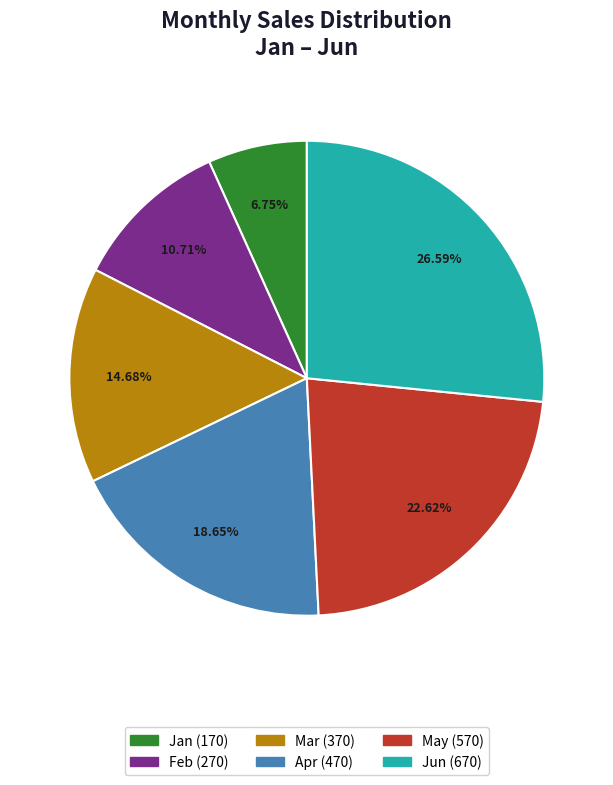

To the nearest percent, what is the average slice percentage?

17%